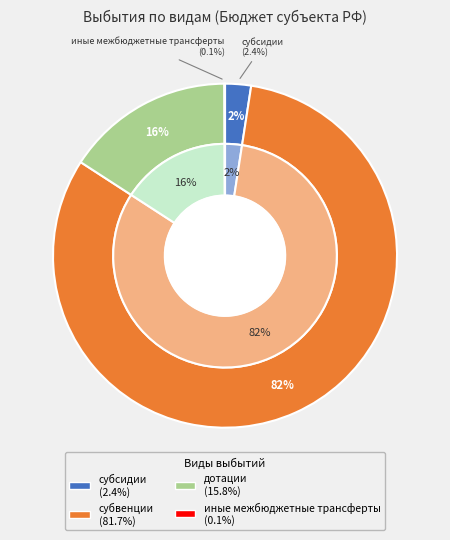

To the nearest percent, what is the average slice percentage?

25%